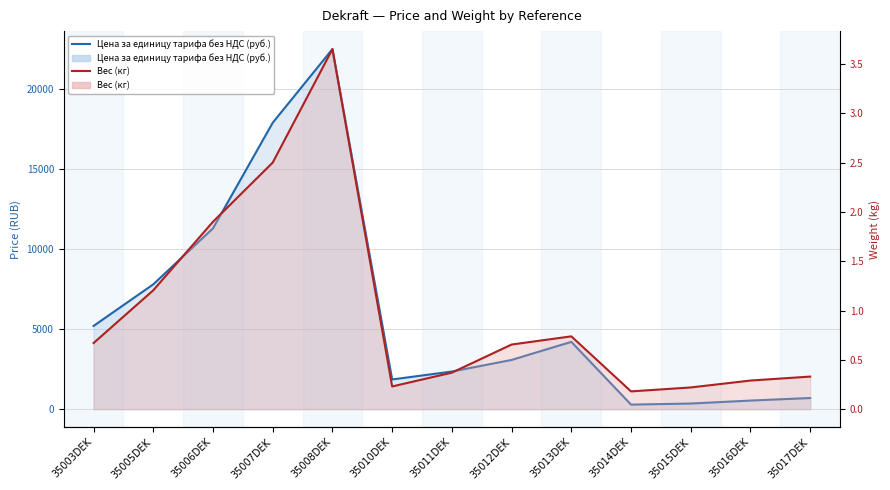

What are all the series names shown in the legend?

Цена за единицу тарифа без НДС (руб.), Вес (кг)